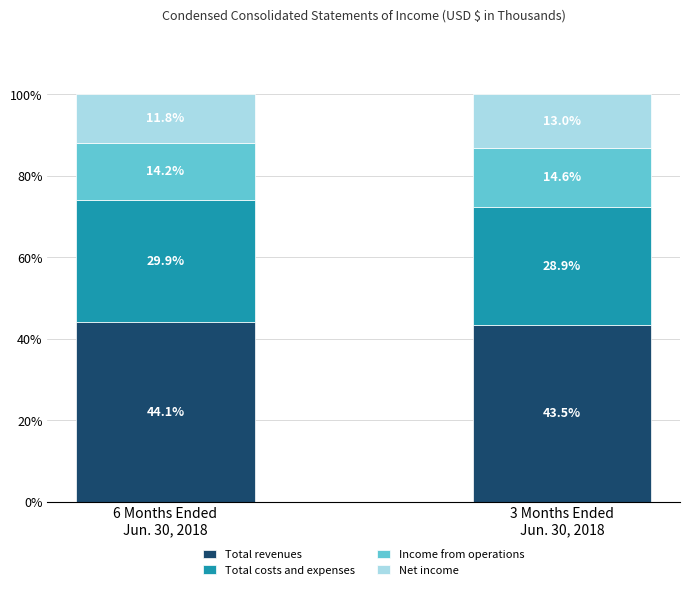

Are the bars grouped side by side (vs. stacked)?

No